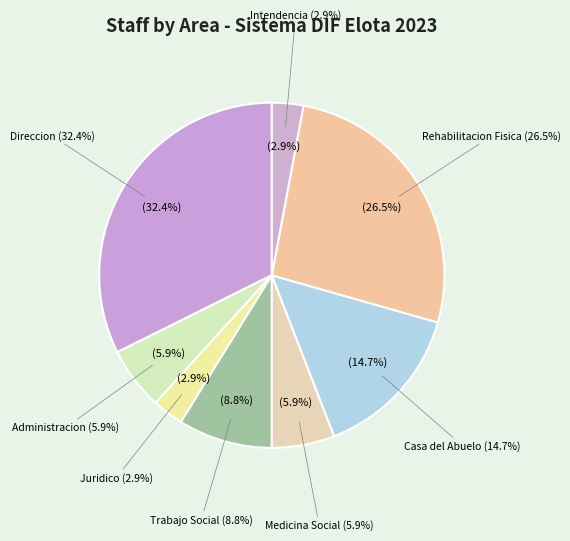

To the nearest percent, what is the combined percentage of Trabajo Social del Sistema DIF Elota and Rehabilitacion Fisica del Sistema DIF Elota?

35%